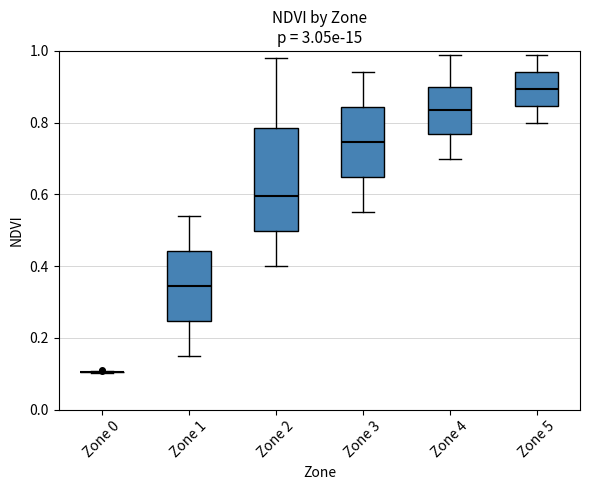

Where does the median line of the box for Zone 4 sit on the y-axis? The values are not printed on the chart, so give them approximately, as read against the axis.

0.84